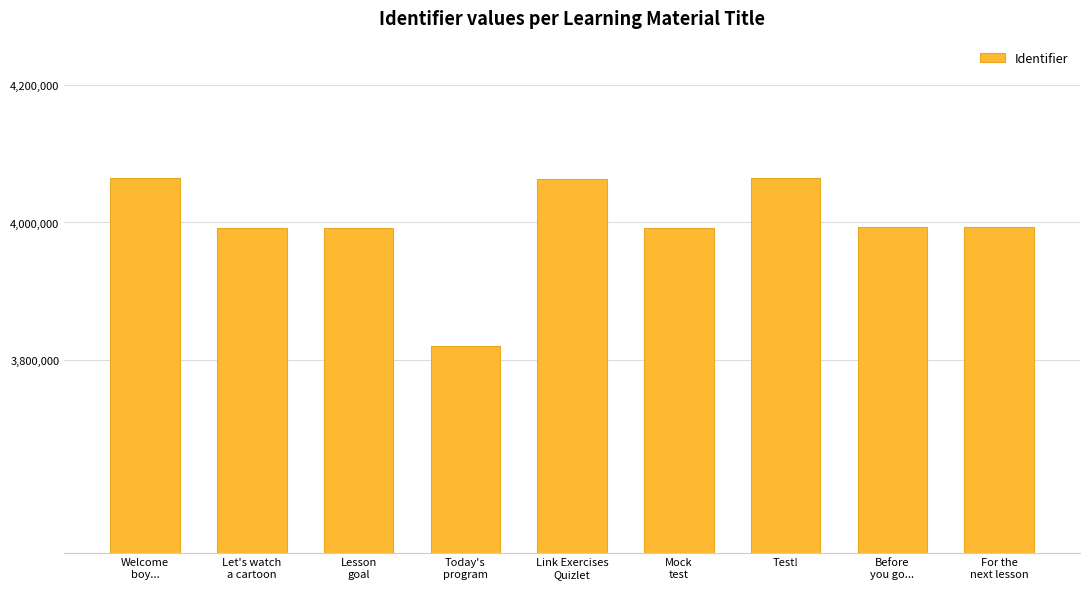

What is the minimum value shown in the chart?

3819556